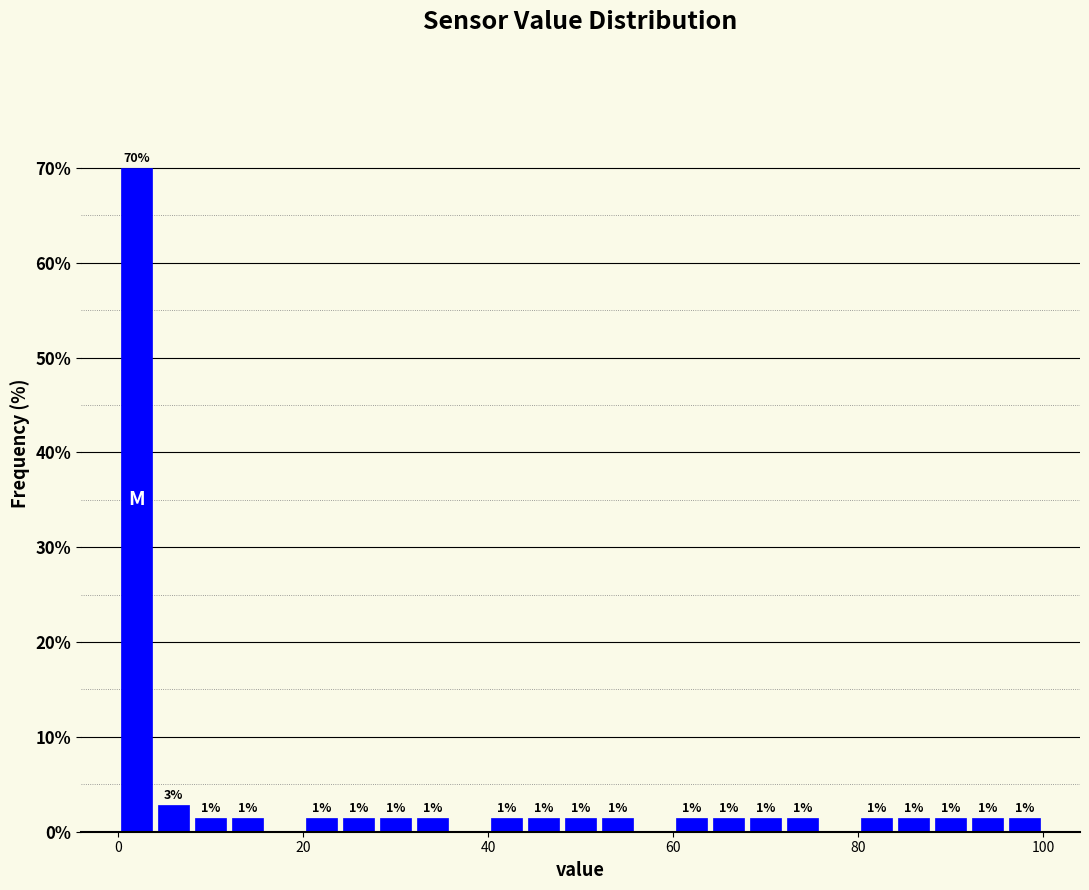

Around what value on the x-axis is the tallest bar? Give the approximate position of its centre, as read against the axis.

2